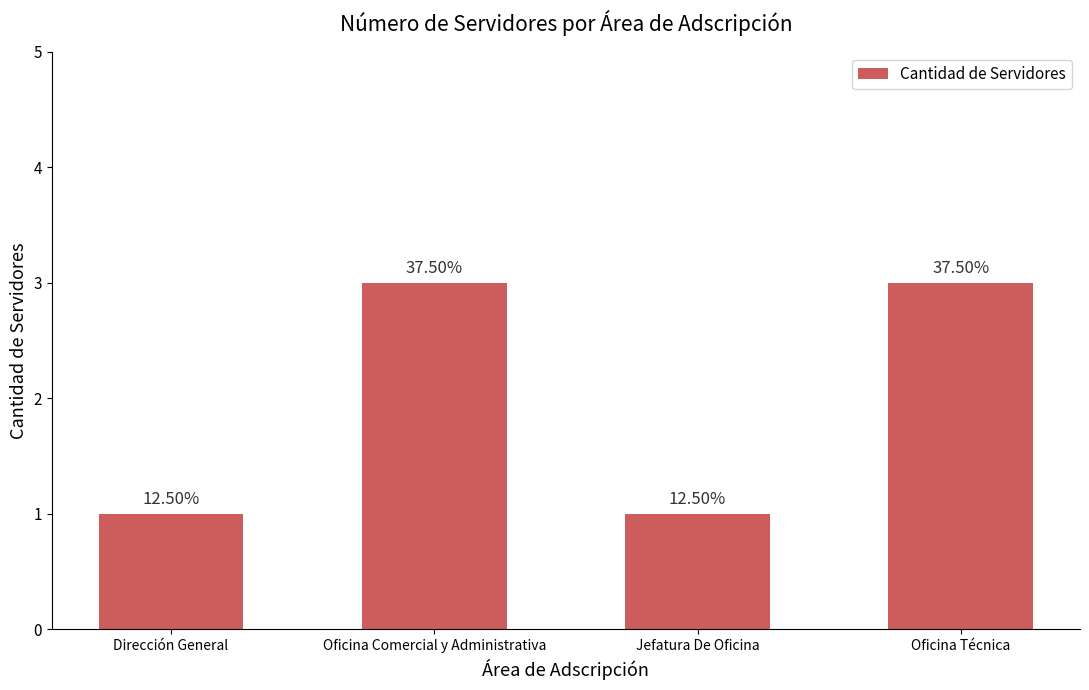

Are the bars horizontal?

No